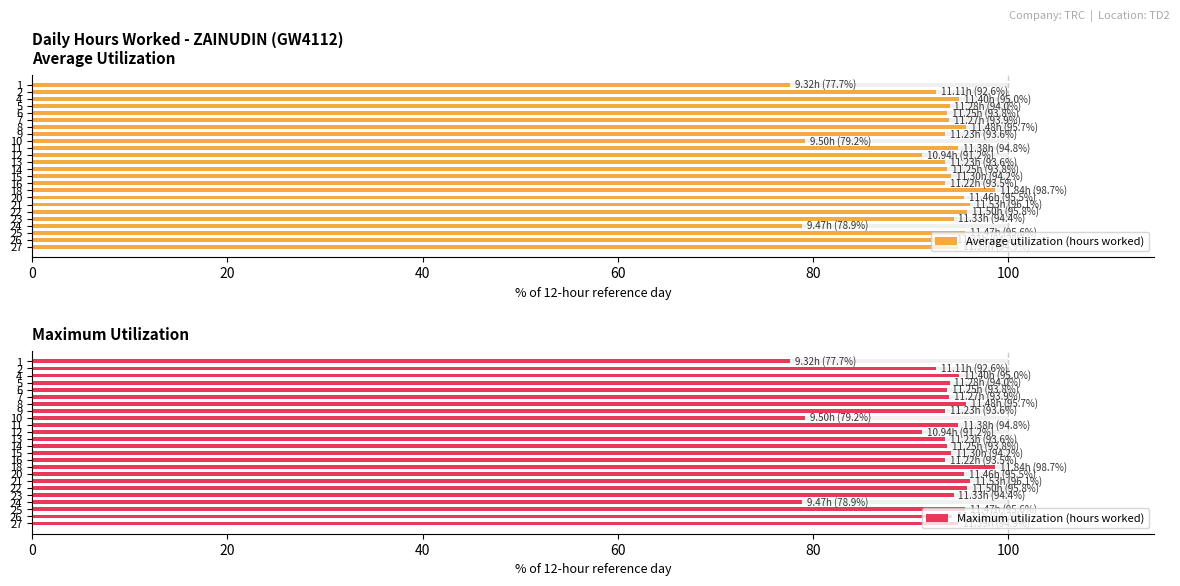

Which series changed the most between 9 and 23?

Average utilization (hours worked)